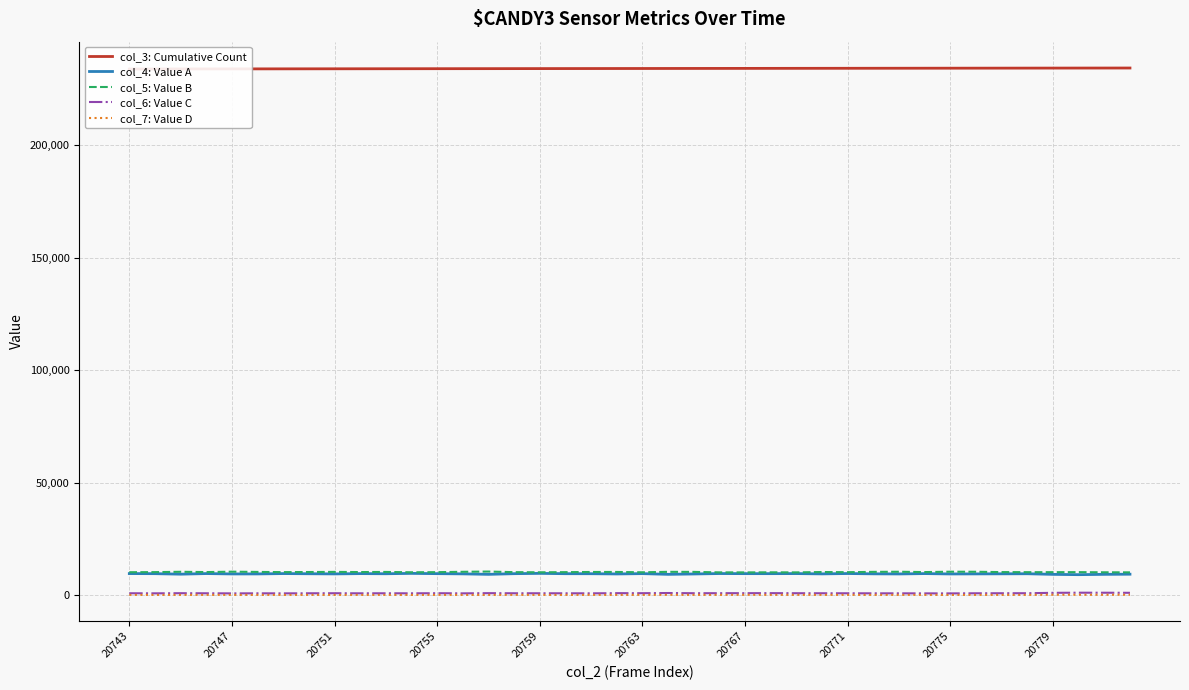

True or false: col_7: Value D and col_5: Value B intersect in this chart.

False